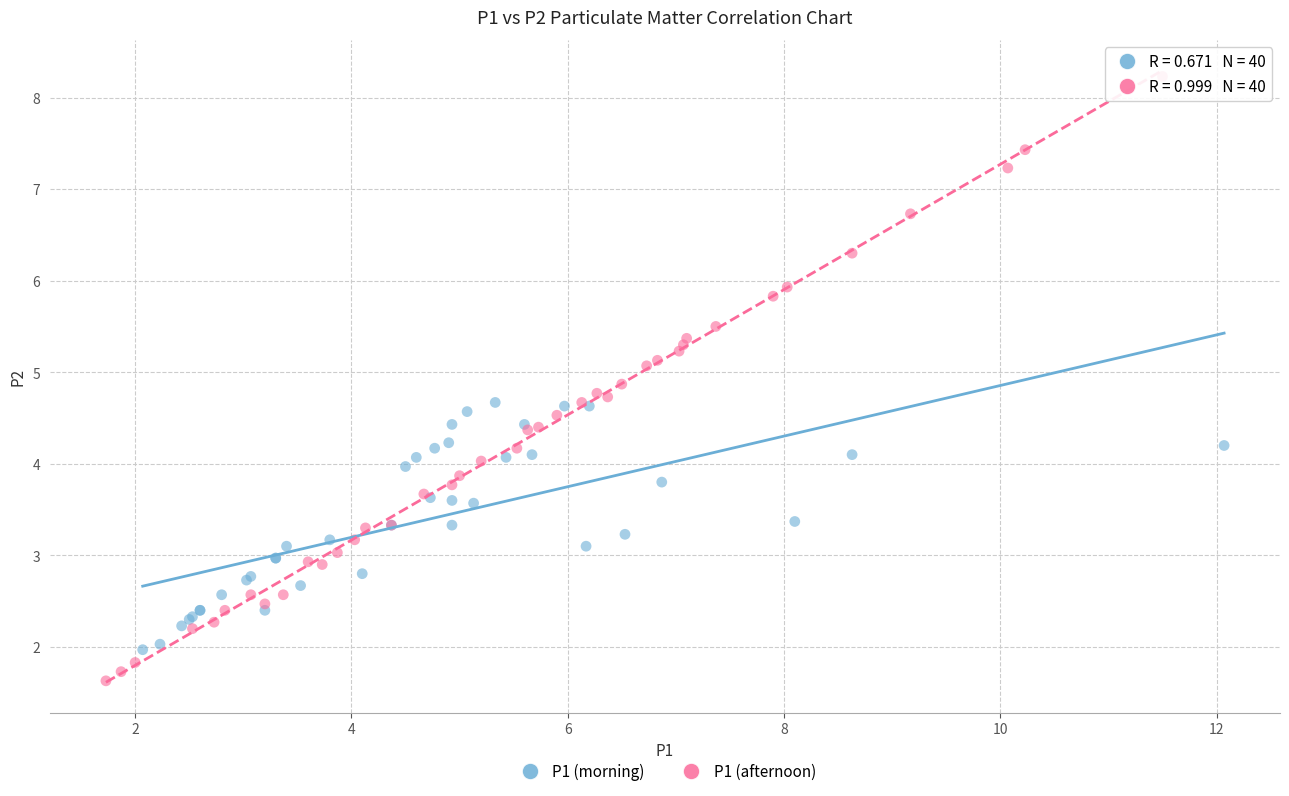

Which series reaches the maximum Y coordinate?

P1 (afternoon)